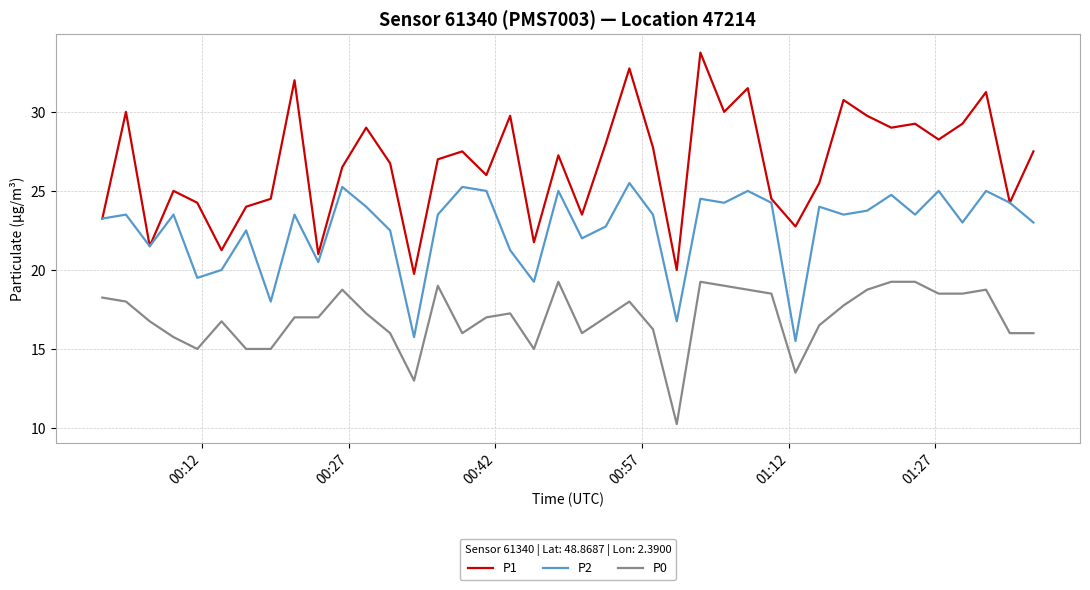

True or false: P0 and P1 cross at least once.

False